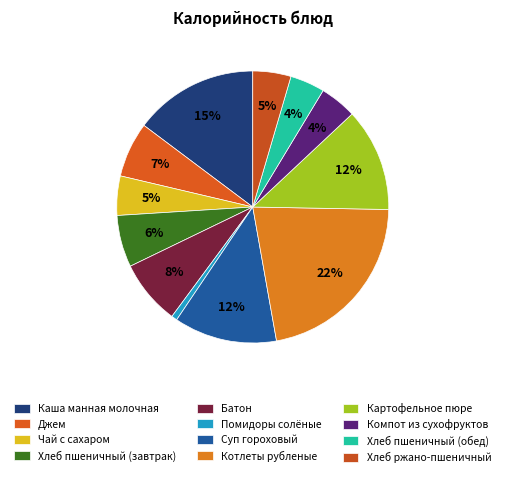

Does Помидоры солёные account for over 50% of the chart?

No